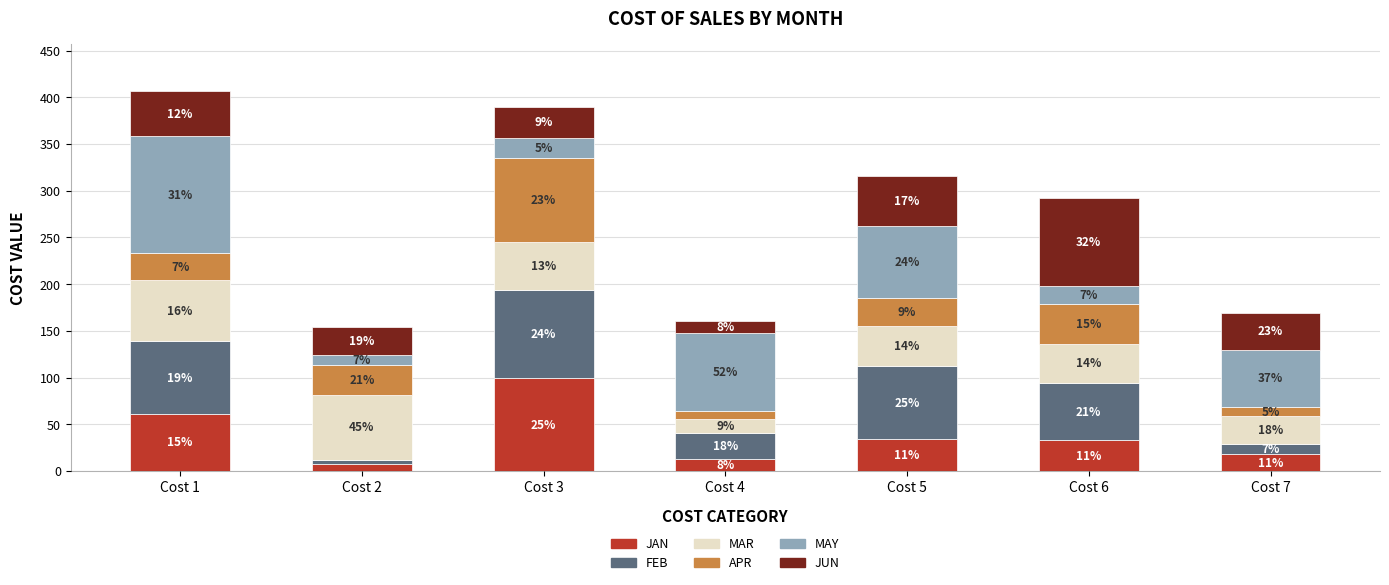

Rank the categories by JAN value from highest to lowest.

Cost 3, Cost 1, Cost 5, Cost 6, Cost 7, Cost 4, Cost 2